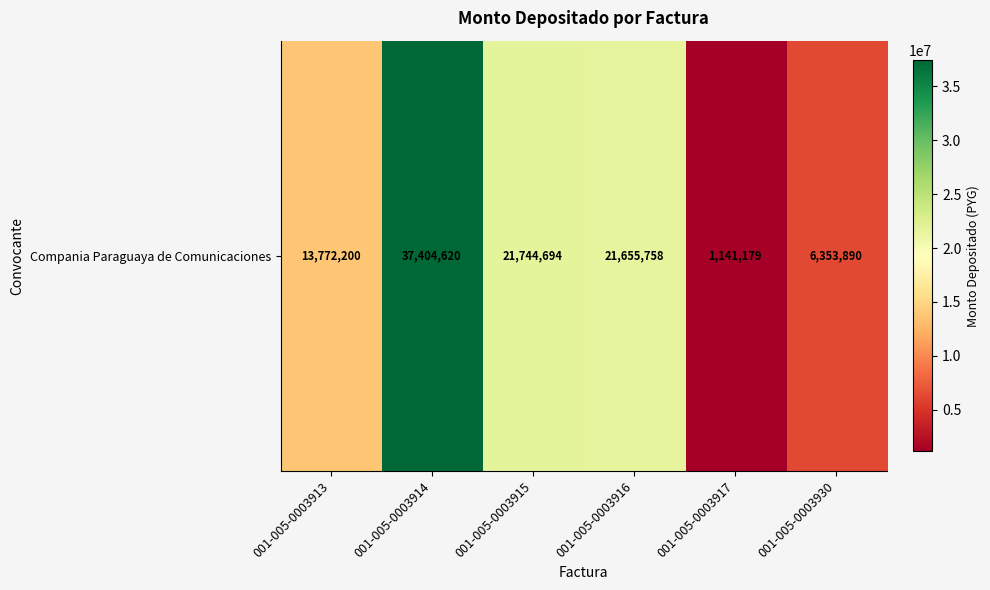

What is the approximate value at 001-005-0003913, to the nearest 10?

13772200